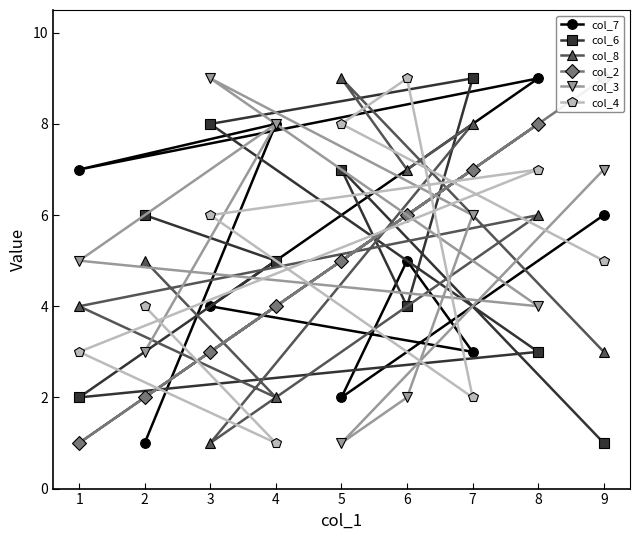

Is the value of col_3 at 5 greater than the value of col_6 at 2?

No